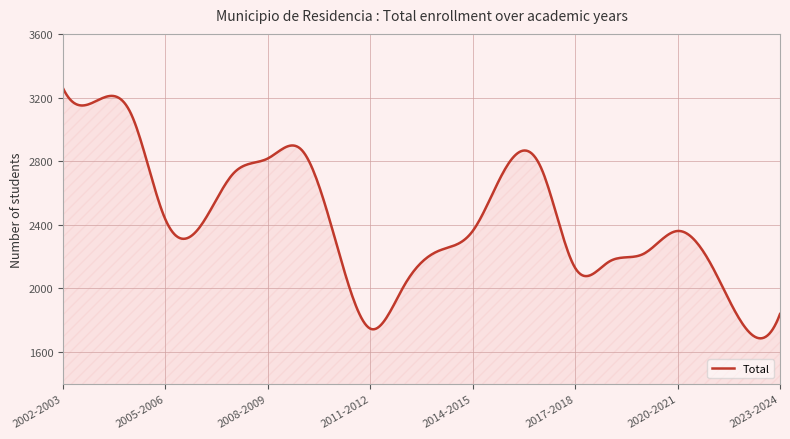

What is the minimum value shown in the chart?

1686.1